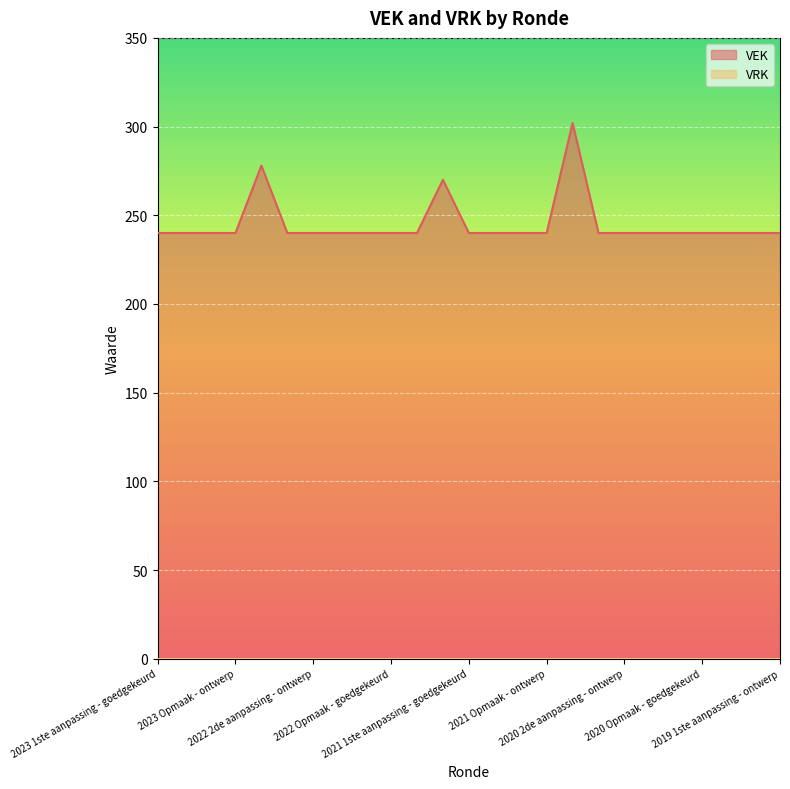

Which series has the largest range (max minus min)?

VEK